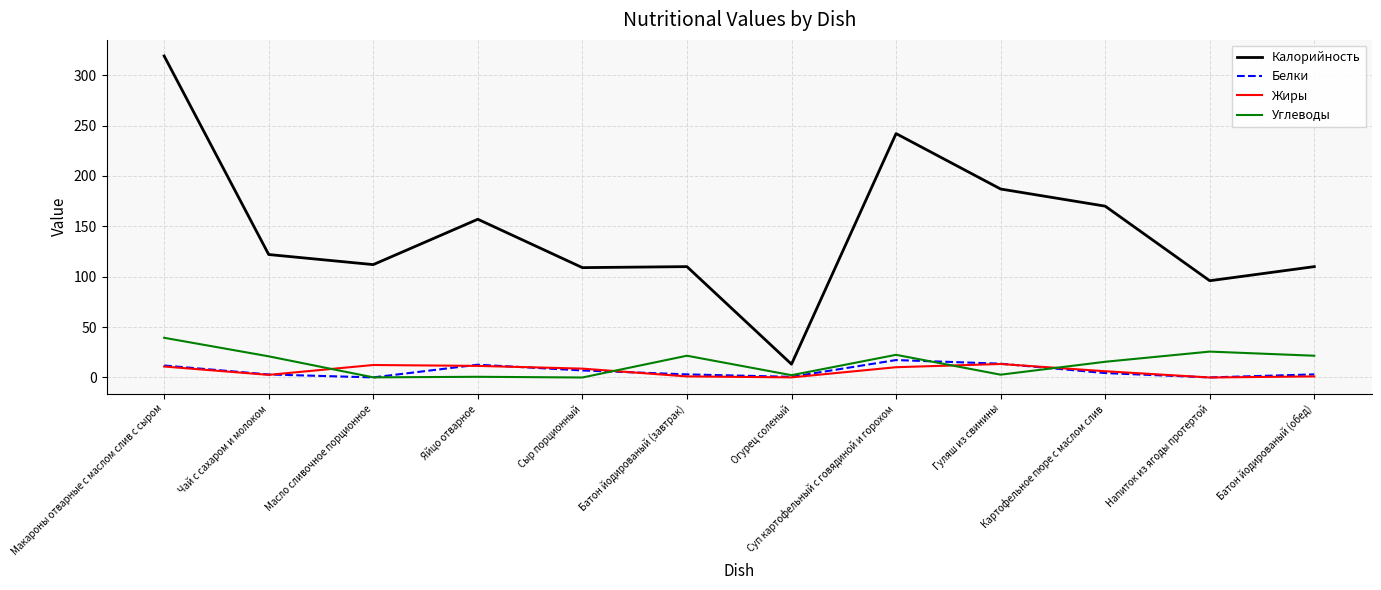

Is this an area chart (filled region under the line)?

No